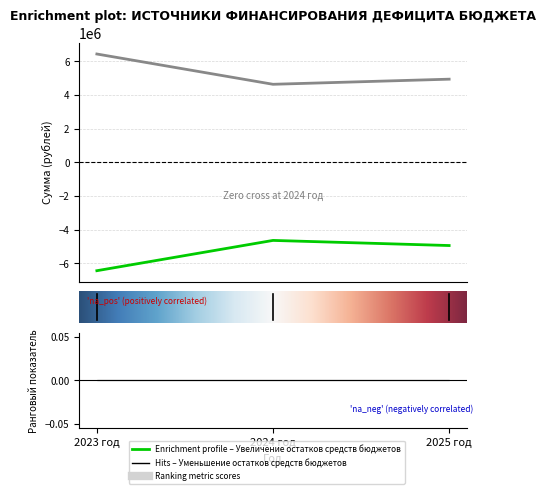

Is the value of Увеличение остатков средств бюджетов at 2023 год greater than the value of Уменьшение остатков средств бюджетов at 2023 год?

No